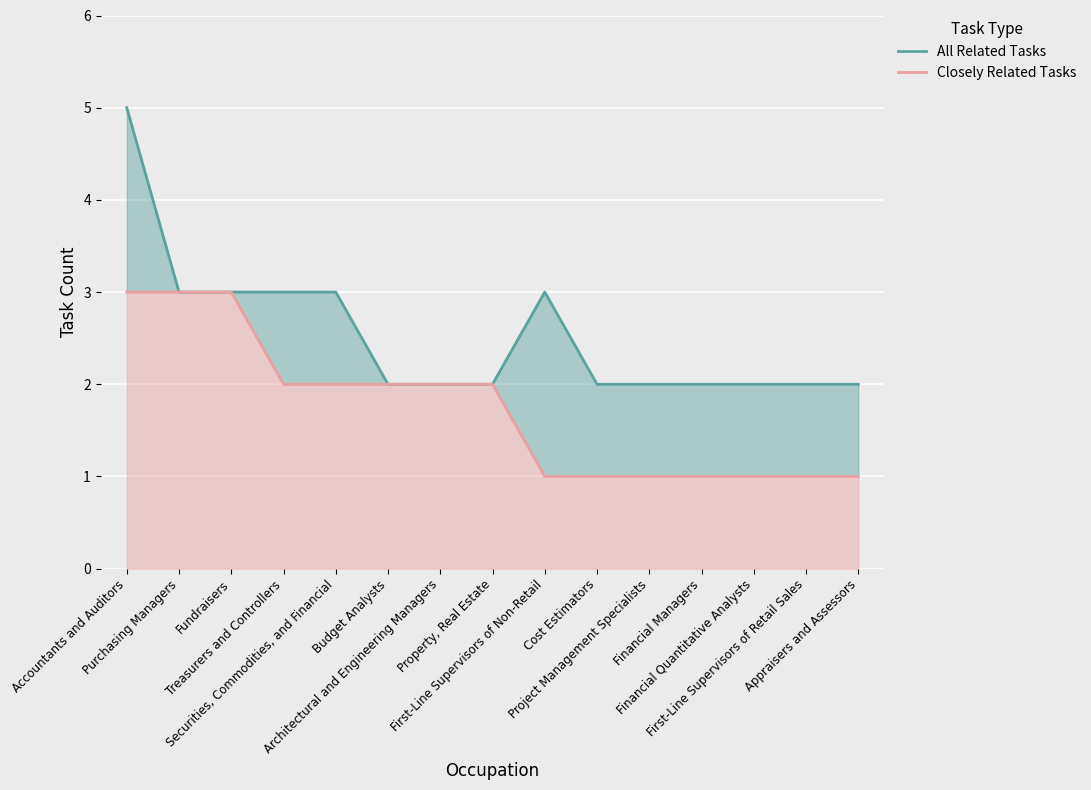

How many data points in All Related Tasks are above 2?

6